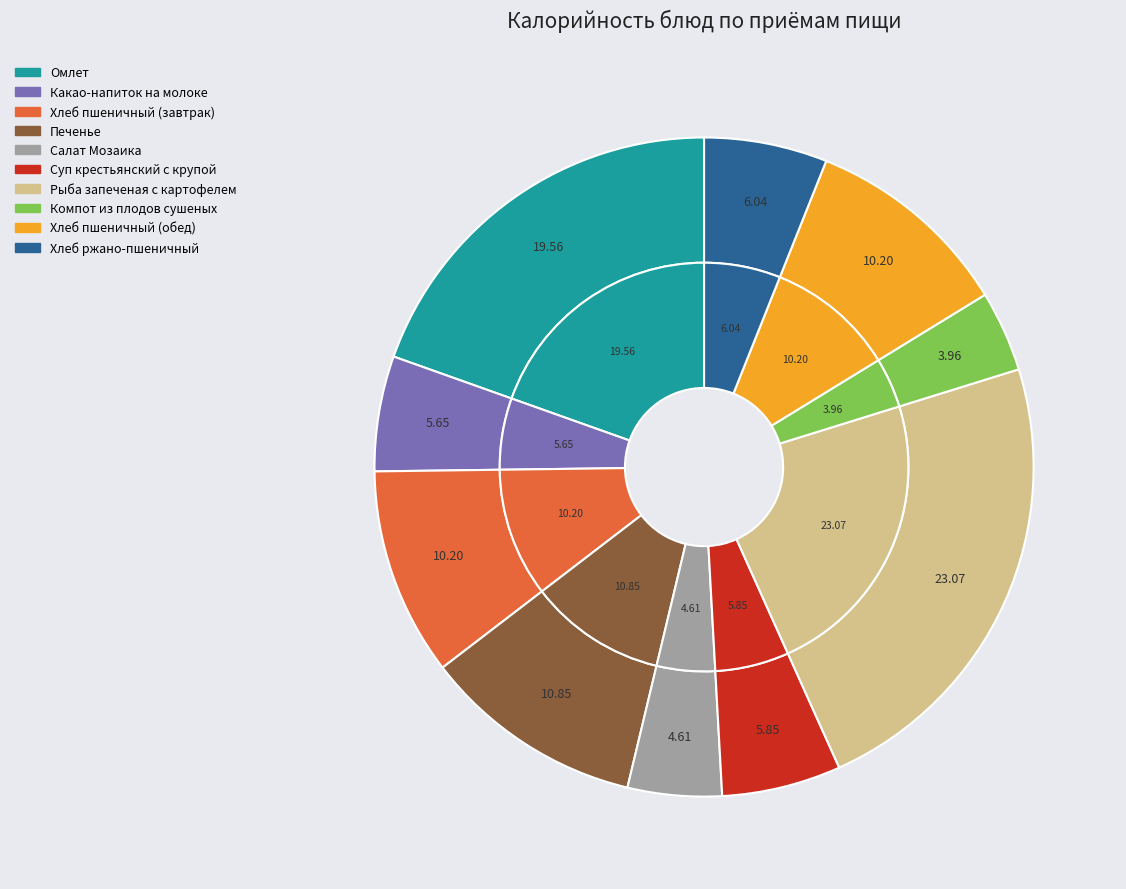

To the nearest percent, what is the combined percentage of Печенье and Хлеб пшеничный (завтрак)?

21%